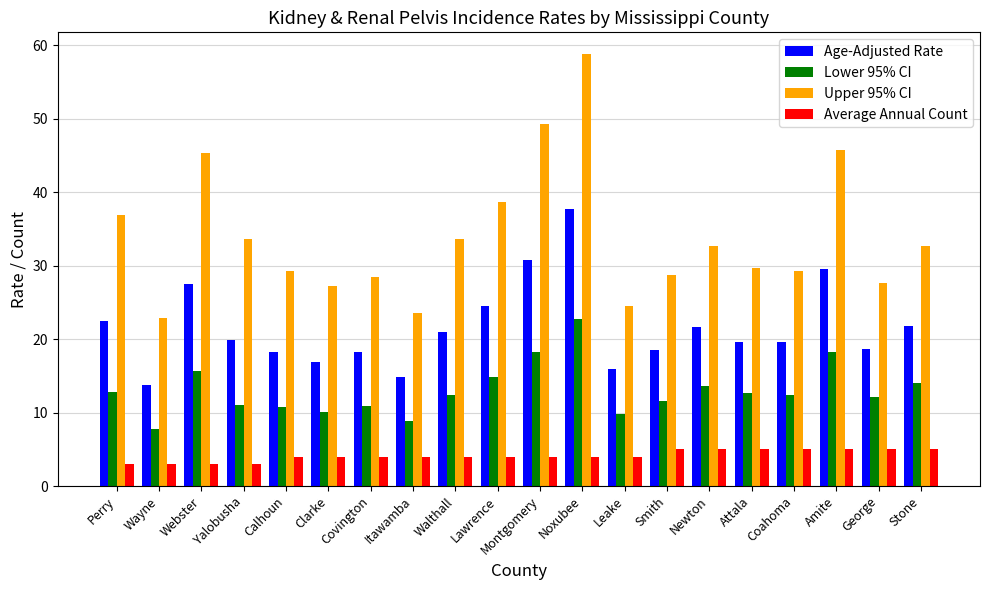

Read the Average Annual Count value at Attala.

5.0